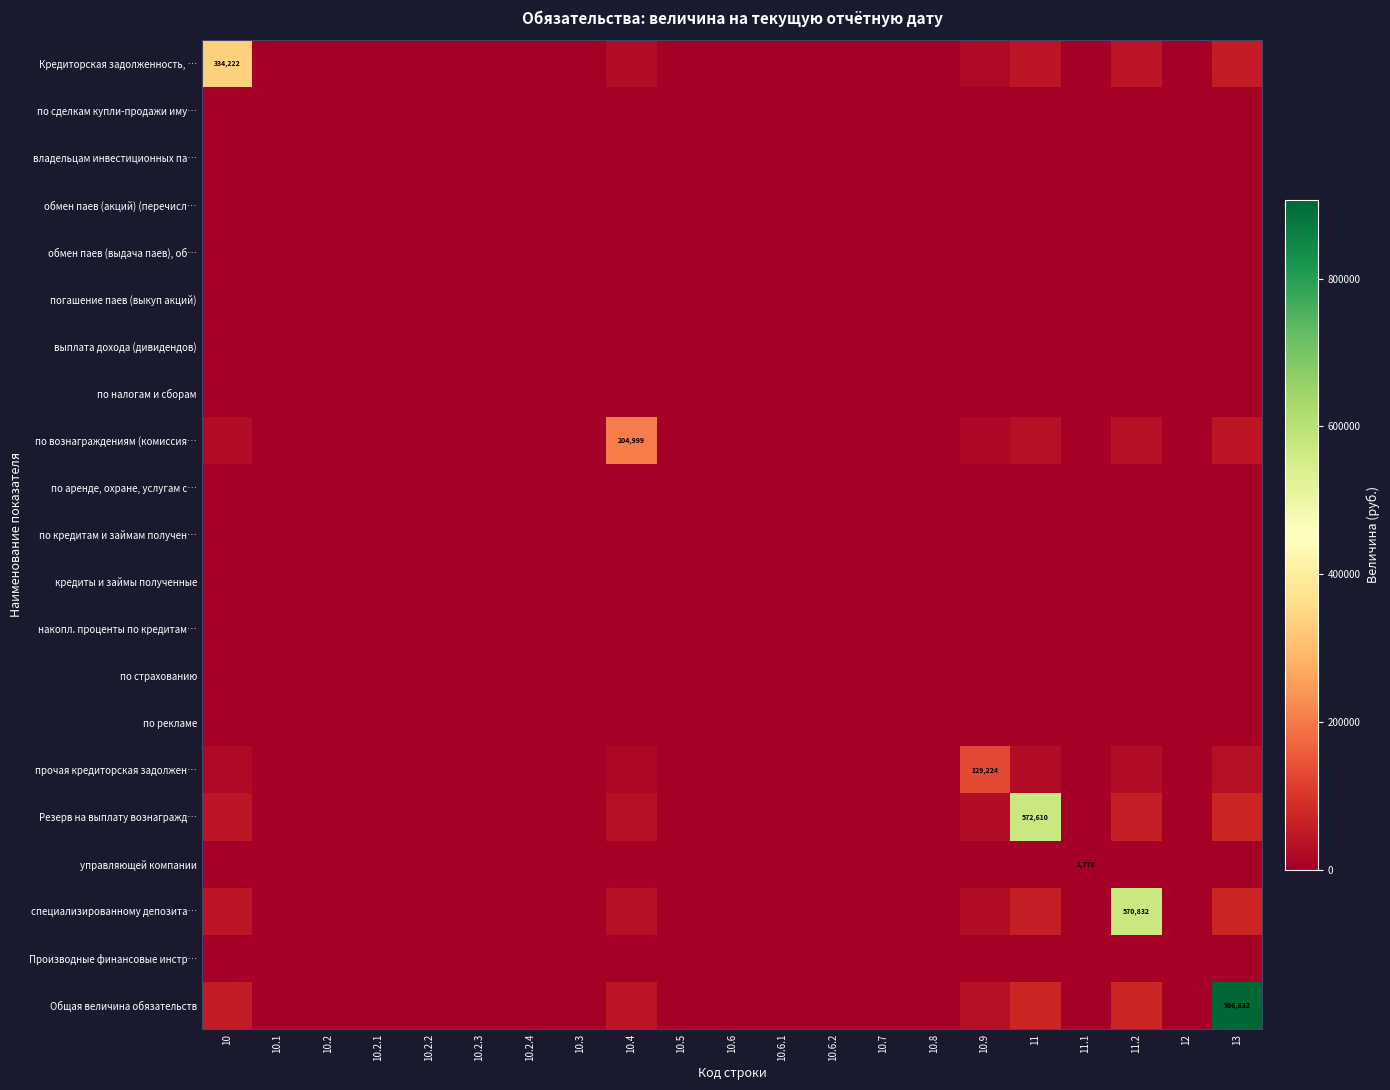

At which category is the sum across all series the highest?

13